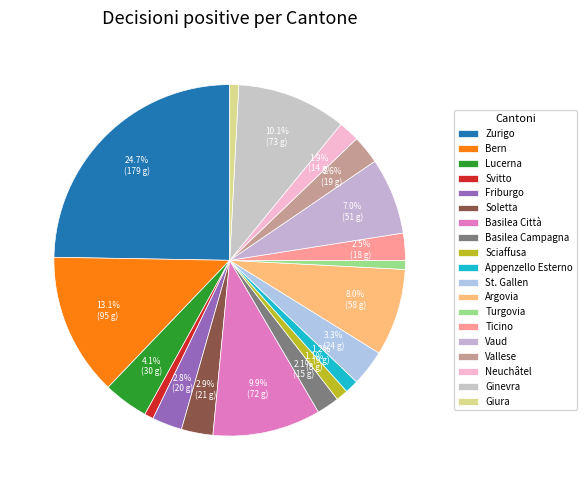

To the nearest percent, what is the difference between the largest and smallest slice percentages?

24%